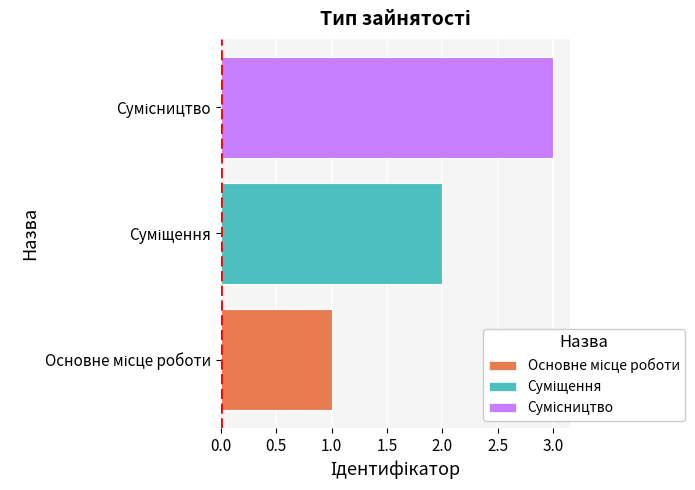

What is the sum of all values?

6